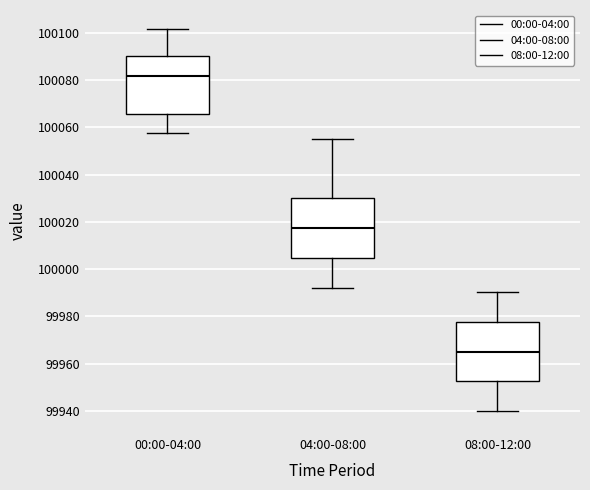

Where does the upper whisker of the box for 00:00-04:00 end on the y-axis? The values are not printed on the chart, so give them approximately, as read against the axis.

100102